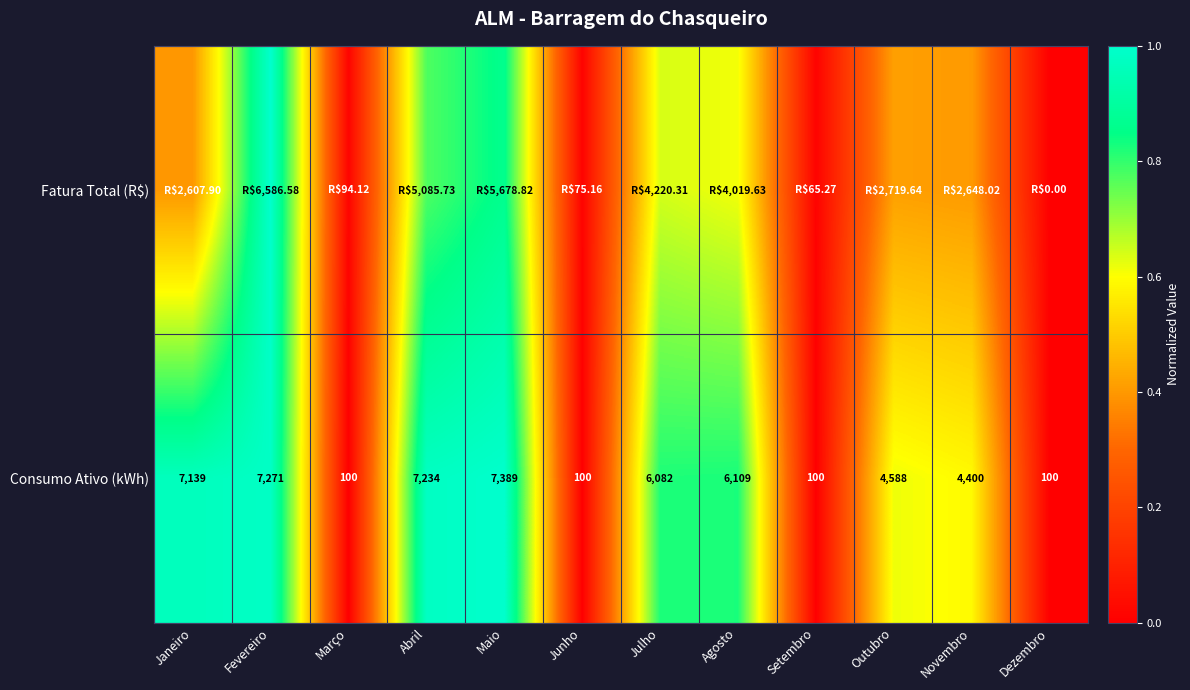

Where is Consumo Ativo (kWh) nearest to the value 3744?

Novembro